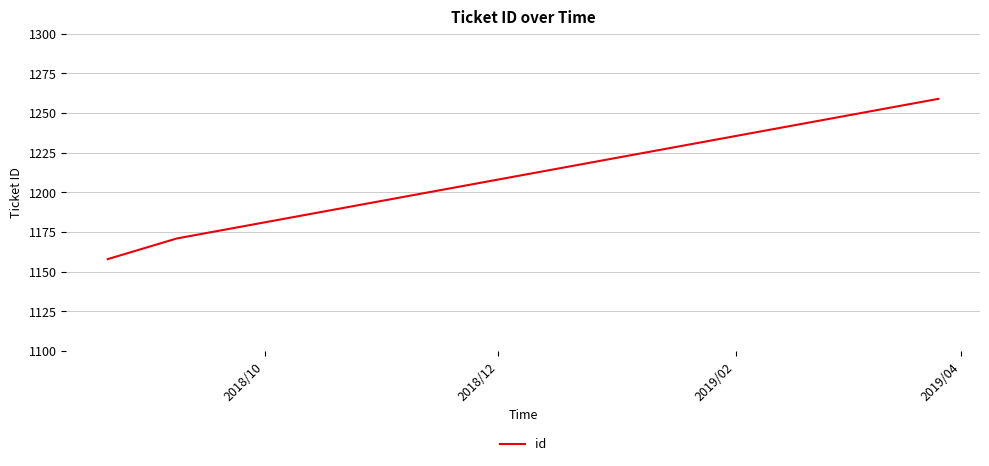

What is the difference between the maximum and second lowest values?

88